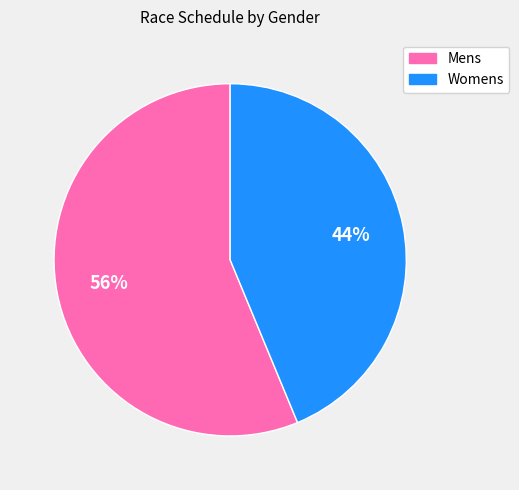

How many slices are in this pie chart?

2